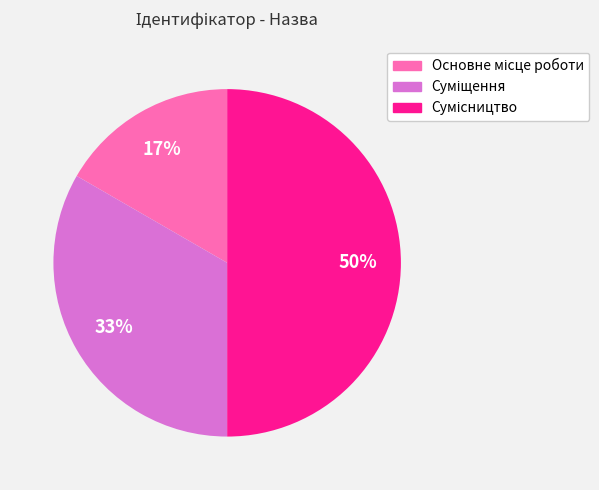

To the nearest percent, what is the average slice percentage?

33%